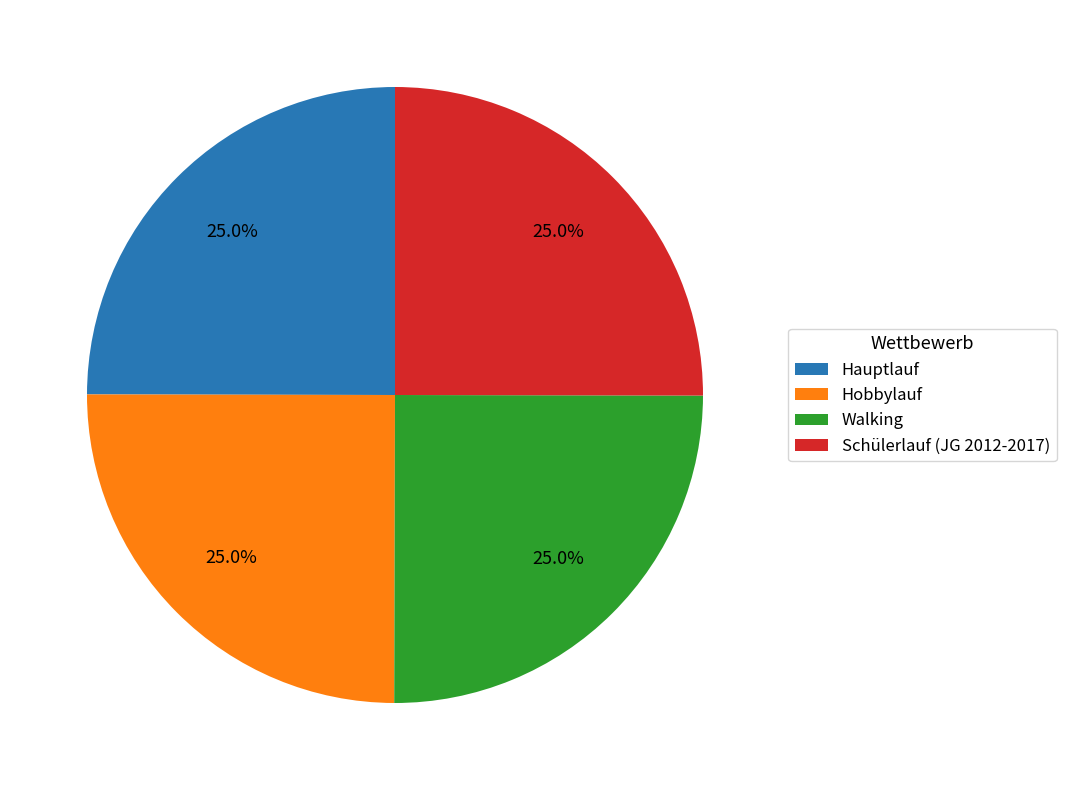

Does Schülerlauf (JG 2012-2017) account for over 50% of the chart?

No